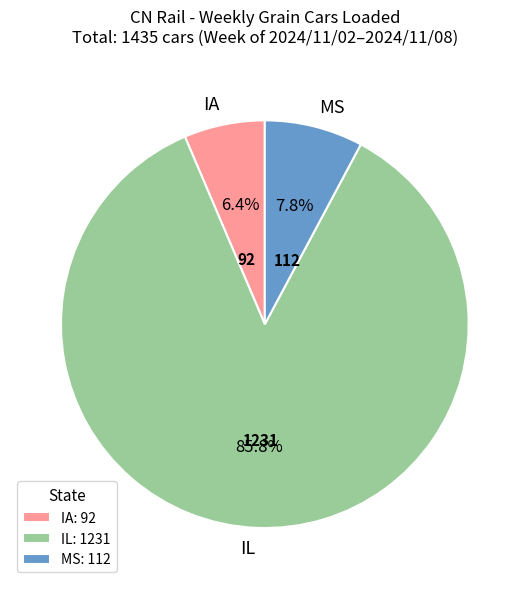

Does MS account for over 50% of the chart?

No